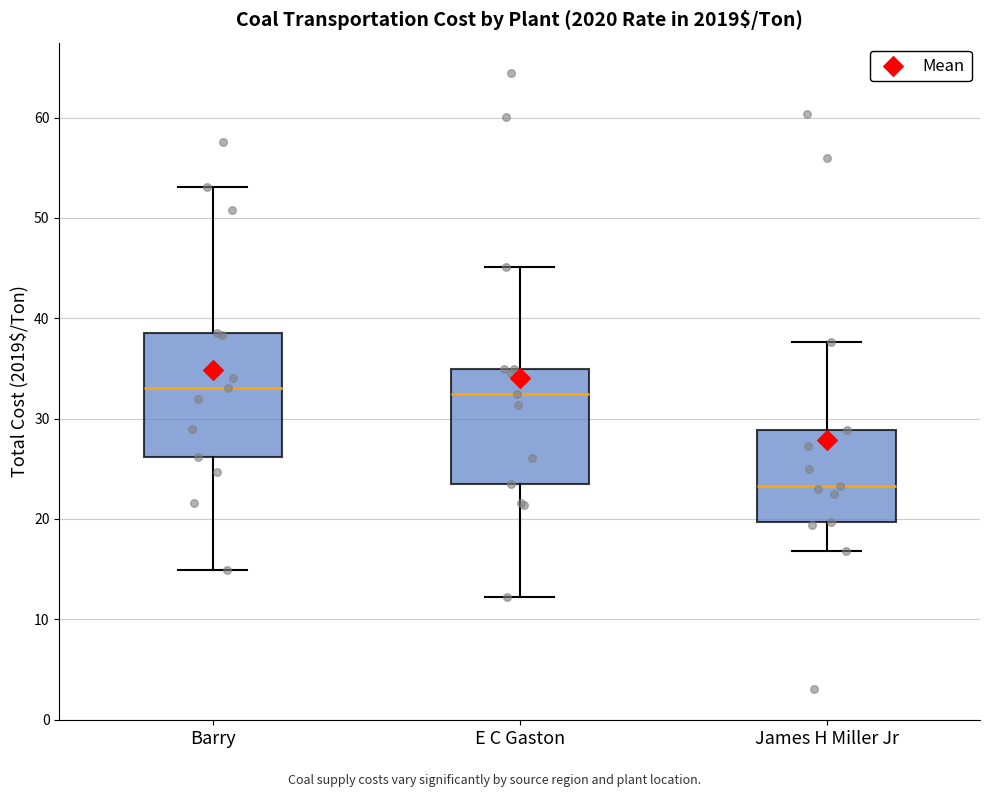

Reading left to right, transcribe this box plot: for each box, give where its median line is, the range the box spans, and where its two whiskers end, as read against the y-axis. The values are not printed on the chart, so give them approximately, as read against the axis.

Barry: median 33, box 26 to 39, whiskers 15 to 53
E C Gaston: median 32, box 23 to 35, whiskers 12 to 45
James H Miller Jr: median 23, box 20 to 29, whiskers 17 to 38